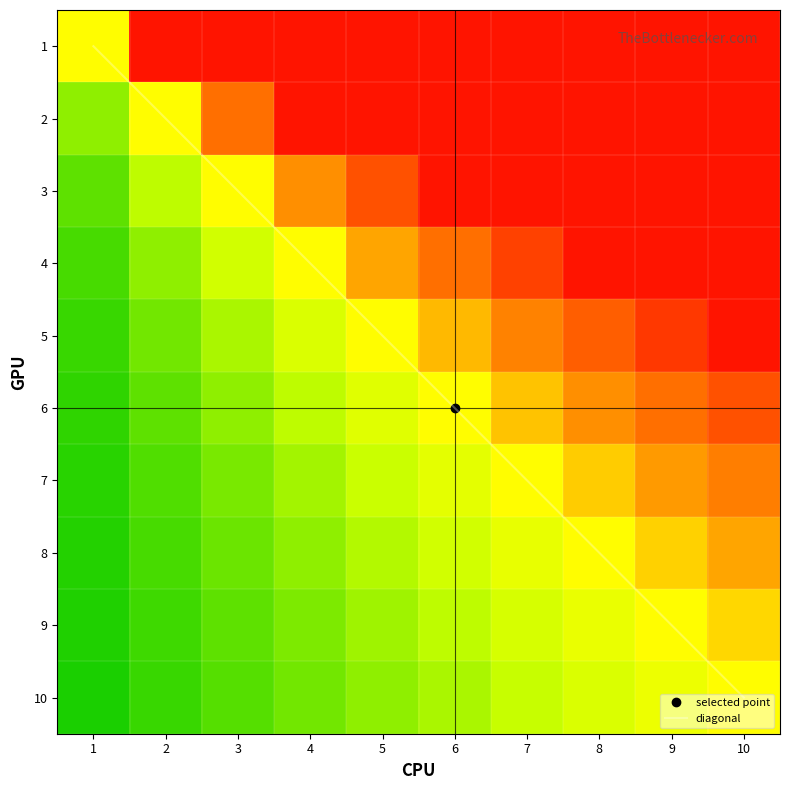

Between 1 and 4, which series saw the biggest shift?

7